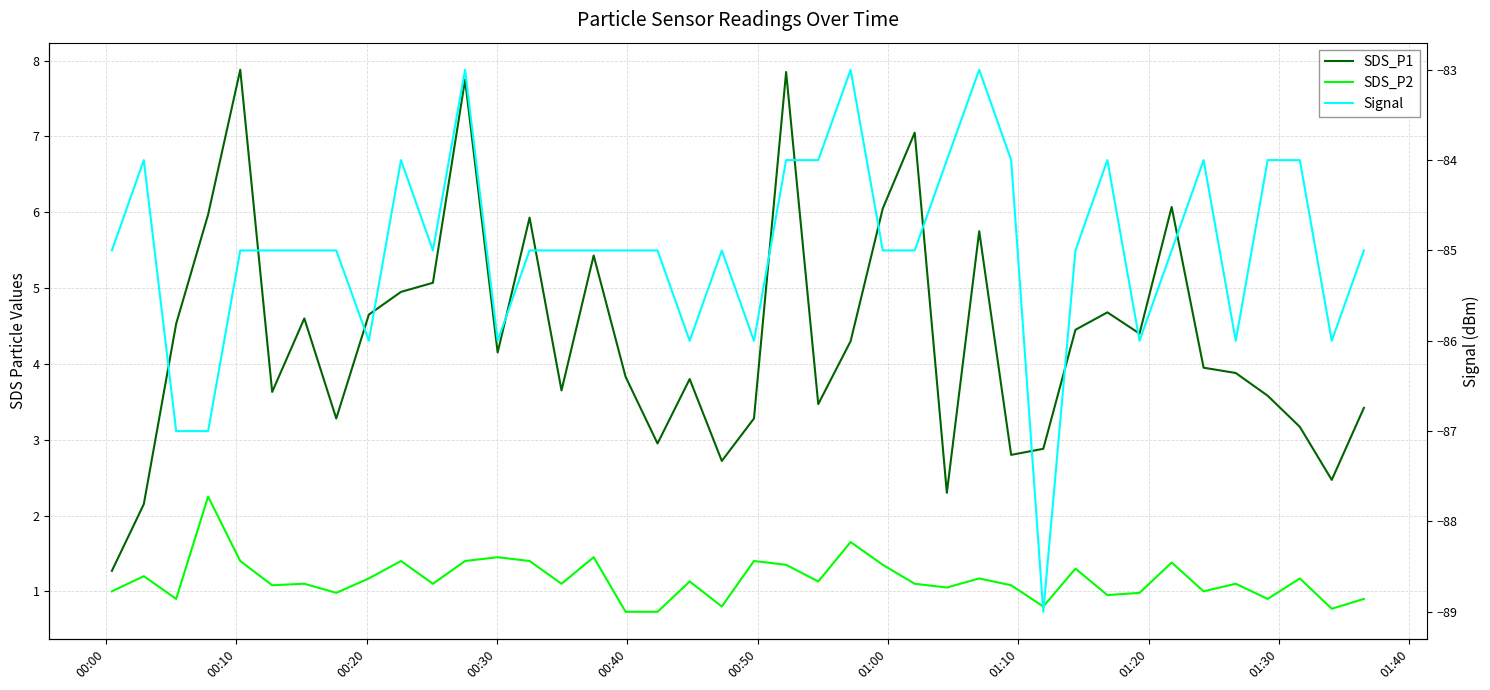

Reading left to right, transcribe all the data shown in this chart.

SDS_P1: 1.3	2.1	4.5	6.0	7.9	3.6	4.6	3.3	4.7	5.0	5.1	7.8	4.2	5.9	3.6	5.4	3.8	3.0	3.8	2.7	3.3	7.8	3.5	4.3	6.0	7.0	2.3	5.8	2.8	2.9	4.5	4.7	4.4	6.1	4.0	3.9	3.6	3.2	2.5	3.4
SDS_P2: 1.0	1.2	0.9	2.2	1.4	1.1	1.1	1.0	1.2	1.4	1.1	1.4	1.4	1.4	1.1	1.4	0.7	0.7	1.1	0.8	1.4	1.4	1.1	1.6	1.4	1.1	1.1	1.2	1.1	0.8	1.3	0.9	1.0	1.4	1.0	1.1	0.9	1.2	0.8	0.9
Signal: -85.0	-84.0	-87.0	-87.0	-85.0	-85.0	-85.0	-85.0	-86.0	-84.0	-85.0	-83.0	-86.0	-85.0	-85.0	-85.0	-85.0	-85.0	-86.0	-85.0	-86.0	-84.0	-84.0	-83.0	-85.0	-85.0	-84.0	-83.0	-84.0	-89.0	-85.0	-84.0	-86.0	-85.0	-84.0	-86.0	-84.0	-84.0	-86.0	-85.0